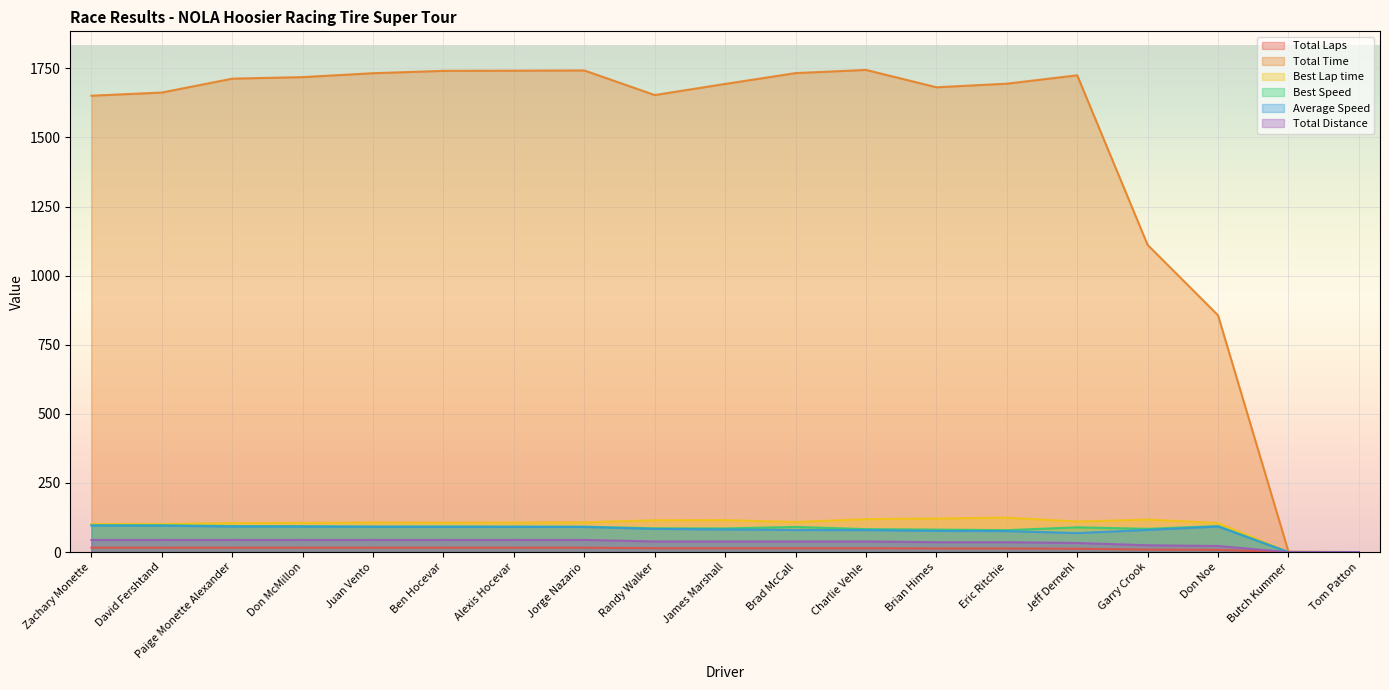

At which category does Average Speed reach its first local peak?

Don Noe